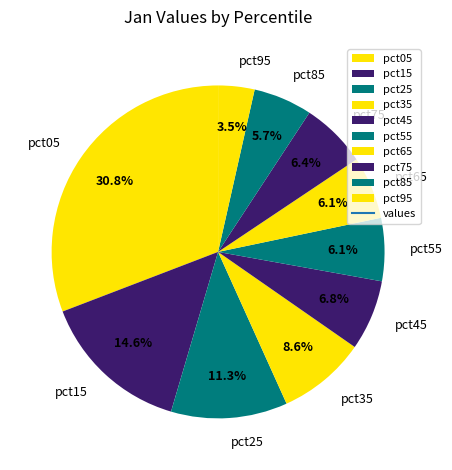

Does any single category account for the majority?

No